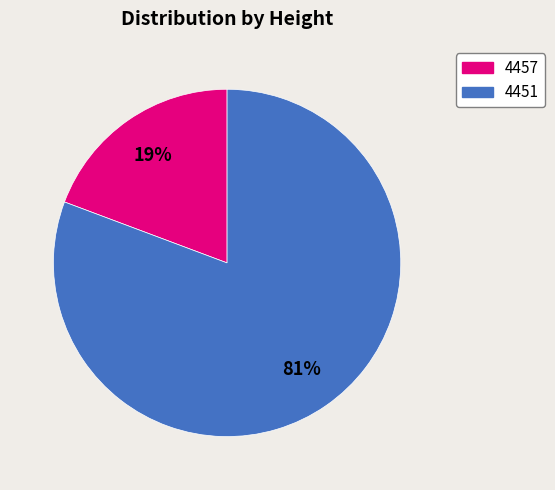

To the nearest percent, what is the combined percentage of 4457 and 4451?

100%